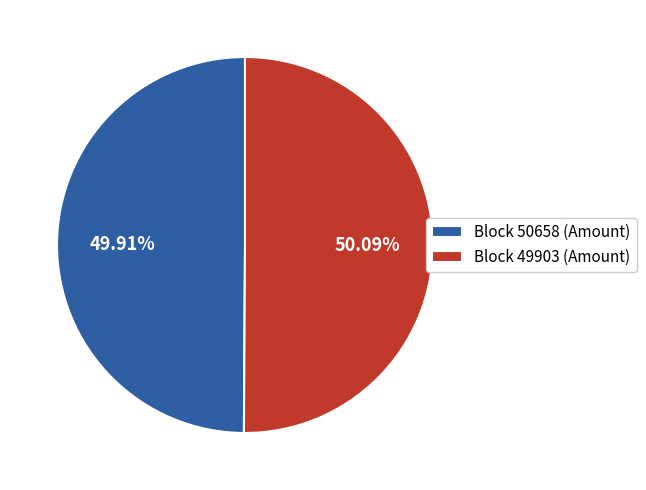

What is the ratio of the value at Block 50658 (Amount) to the value at Block 49903 (Amount)?

1.0